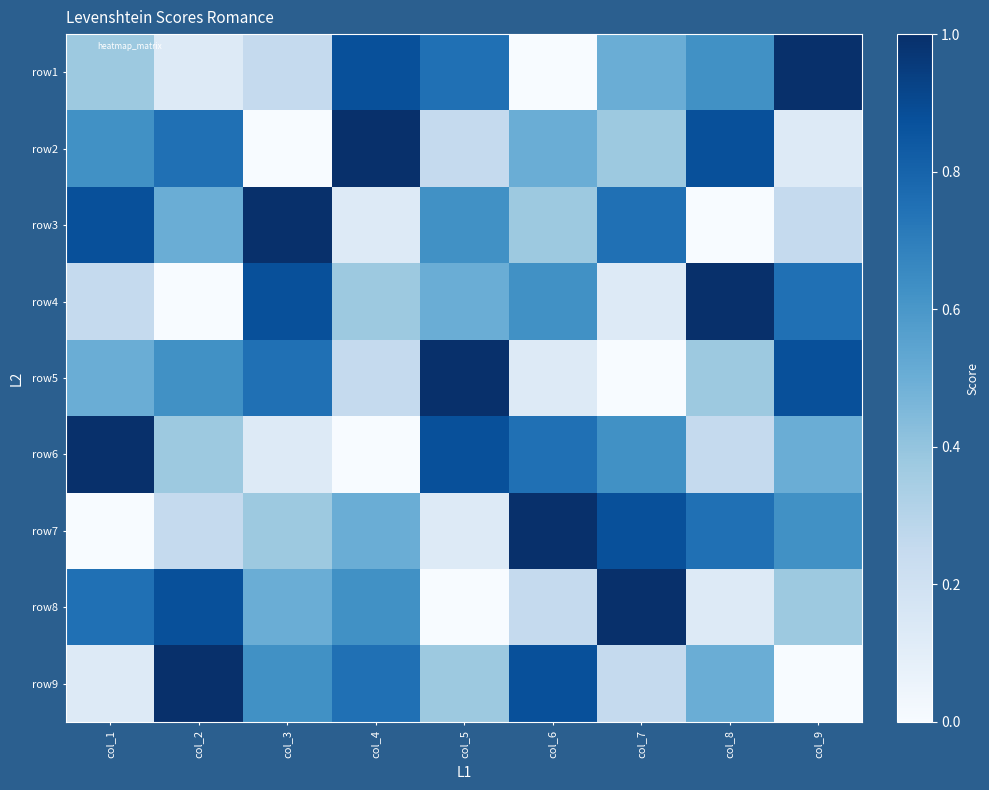

Which has a higher value, col_8 or col_5?

col_5